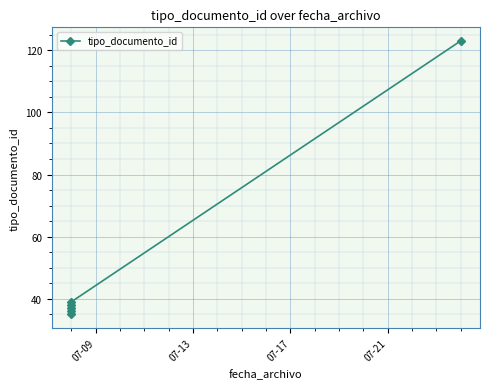

At which category does the chart reach its minimum across all series?

07-09